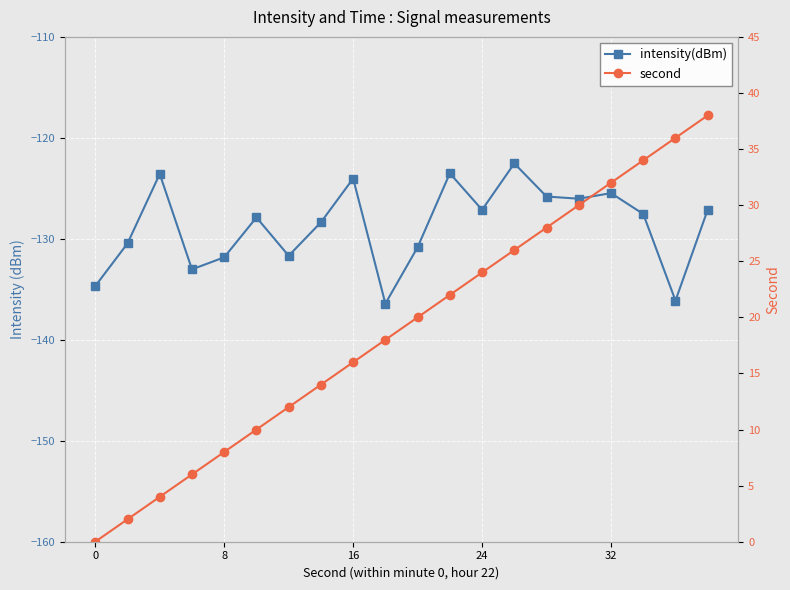

True or false: intensity(dBm) and second intersect in this chart.

False